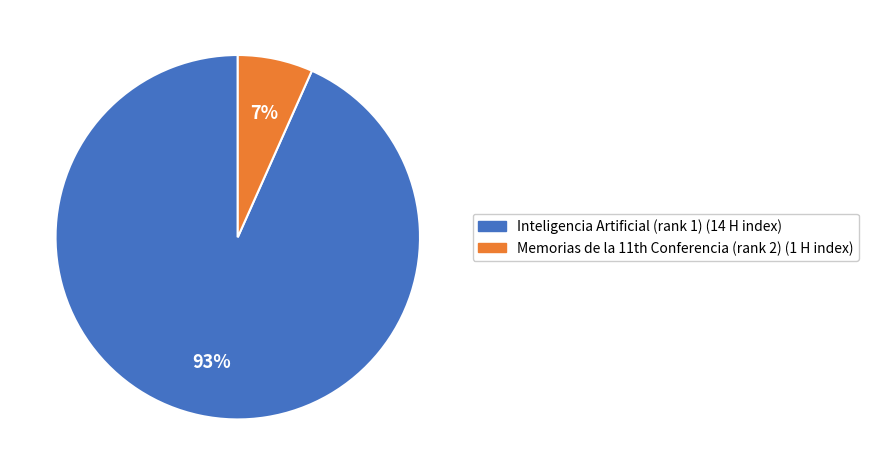

Count the number of slices in the pie.

2